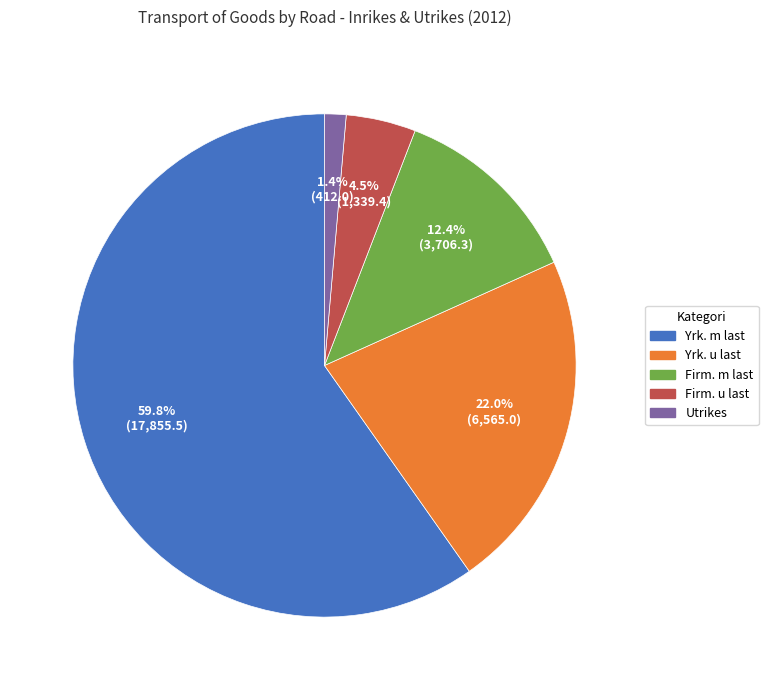

What is the largest slice in the pie chart?

Yrkesmässig trafik med last